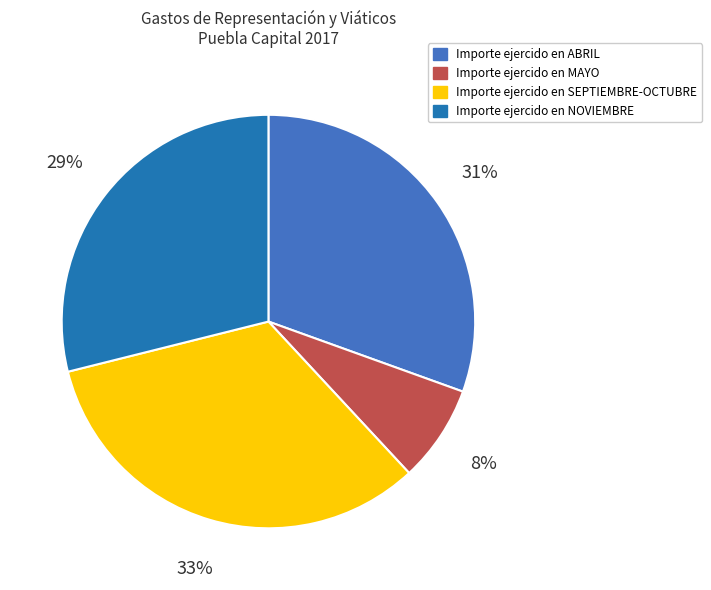

Is there any slice that represents more than half of the pie?

No